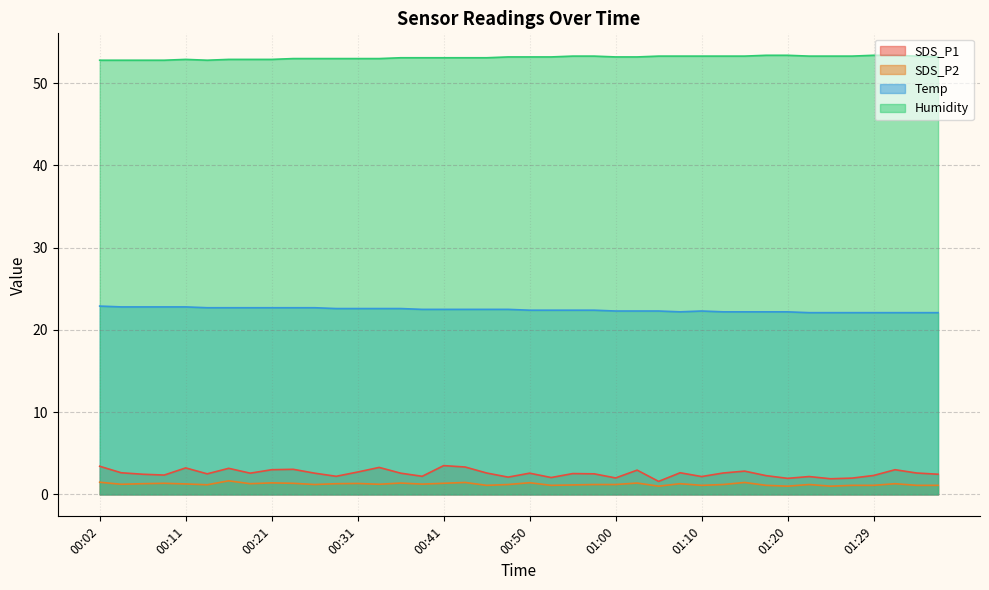

Reading left to right, list all the values displayed in this chart.

SDS_P1: 00:02=3.4	00:04=2.6	00:06=2.5	00:09=2.4	00:11=3.2	00:14=2.5	00:16=3.2	00:19=2.6	00:21=3.0	00:24=3.0	00:26=2.6	00:28=2.2	00:31=2.7	00:33=3.3	00:36=2.6	00:38=2.2	00:41=3.5	00:43=3.3	00:46=2.6	00:48=2.1	00:50=2.6	00:53=2.0	00:55=2.5	00:58=2.5	01:00=2.0	01:03=3.0	01:05=1.6	01:07=2.6	01:10=2.2	01:12=2.6	01:15=2.8	01:17=2.3	01:20=1.9	01:22=2.2	01:25=1.9	01:27=2.0	01:29=2.3	01:32=3.0	01:34=2.6	01:37=2.5
SDS_P2: 00:02=1.5	00:04=1.2	00:06=1.3	00:09=1.4	00:11=1.3	00:14=1.2	00:16=1.6	00:19=1.3	00:21=1.4	00:24=1.4	00:26=1.2	00:28=1.3	00:31=1.3	00:33=1.2	00:36=1.4	00:38=1.2	00:41=1.4	00:43=1.4	00:46=1.1	00:48=1.2	00:50=1.4	00:53=1.1	00:55=1.1	00:58=1.2	01:00=1.2	01:03=1.4	01:05=1.0	01:07=1.3	01:10=1.1	01:12=1.2	01:15=1.4	01:17=1.1	01:20=1.0	01:22=1.2	01:25=1.0	01:27=1.1	01:29=1.1	01:32=1.3	01:34=1.1	01:37=1.1
Temp: 00:02=22.9	00:04=22.8	00:06=22.8	00:09=22.8	00:11=22.8	00:14=22.7	00:16=22.7	00:19=22.7	00:21=22.7	00:24=22.7	00:26=22.7	00:28=22.6	00:31=22.6	00:33=22.6	00:36=22.6	00:38=22.5	00:41=22.5	00:43=22.5	00:46=22.5	00:48=22.5	00:50=22.4	00:53=22.4	00:55=22.4	00:58=22.4	01:00=22.3	01:03=22.3	01:05=22.3	01:07=22.2	01:10=22.3	01:12=22.2	01:15=22.2	01:17=22.2	01:20=22.2	01:22=22.1	01:25=22.1	01:27=22.1	01:29=22.1	01:32=22.1	01:34=22.1	01:37=22.1
Humidity: 00:02=52.8	00:04=52.8	00:06=52.8	00:09=52.8	00:11=52.9	00:14=52.8	00:16=52.9	00:19=52.9	00:21=52.9	00:24=53.0	00:26=53.0	00:28=53.0	00:31=53.0	00:33=53.0	00:36=53.1	00:38=53.1	00:41=53.1	00:43=53.1	00:46=53.1	00:48=53.2	00:50=53.2	00:53=53.2	00:55=53.3	00:58=53.3	01:00=53.2	01:03=53.2	01:05=53.3	01:07=53.3	01:10=53.3	01:12=53.3	01:15=53.3	01:17=53.4	01:20=53.4	01:22=53.3	01:25=53.3	01:27=53.3	01:29=53.4	01:32=53.4	01:34=53.3	01:37=53.2